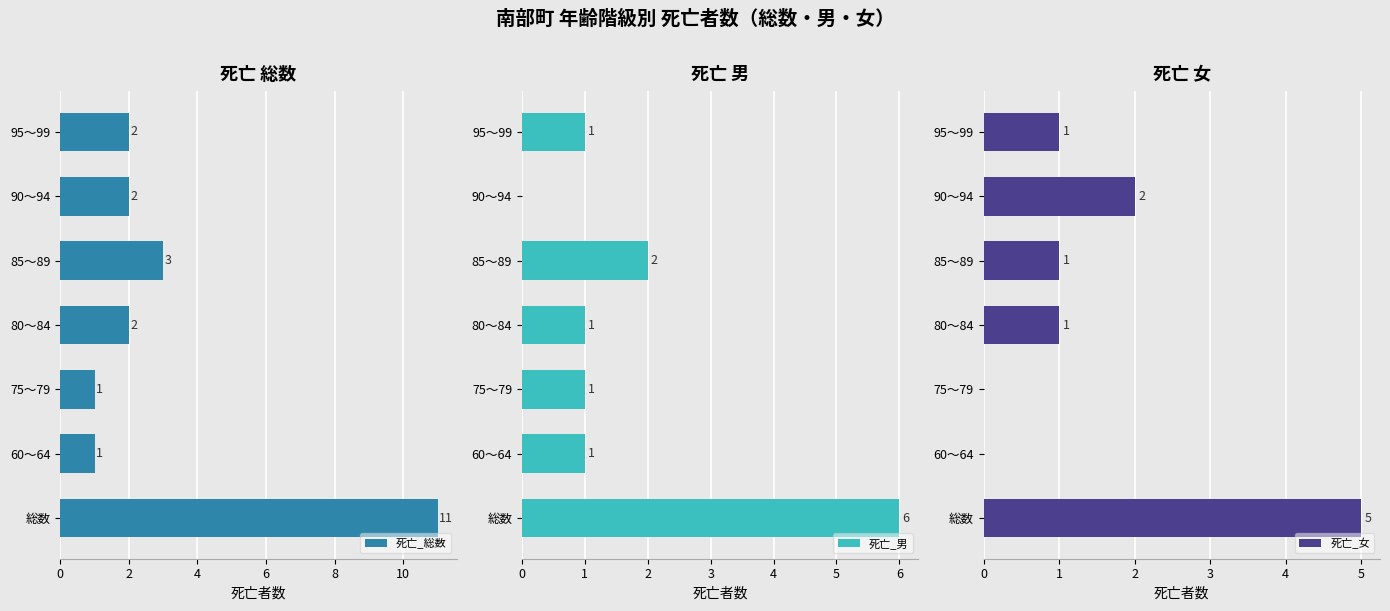

What is the highest value of the 死亡_女 series?

5